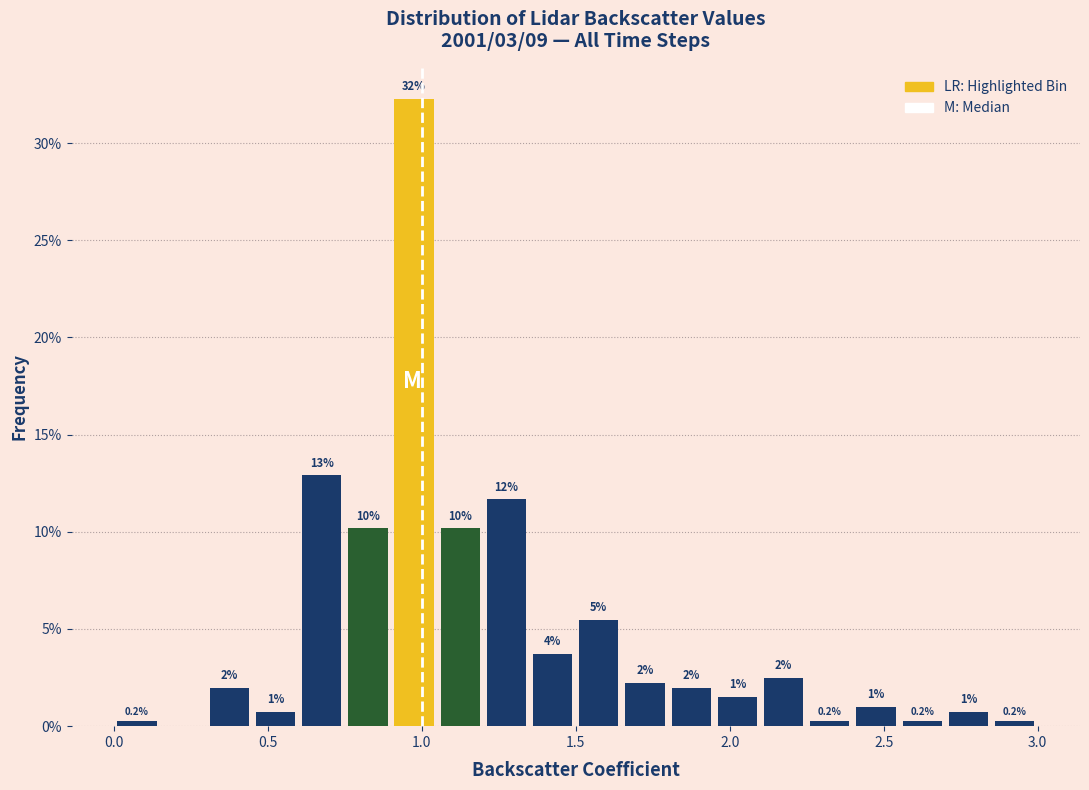

Read against the x-axis, roughly where is the centre of the tallest bar?

1.00